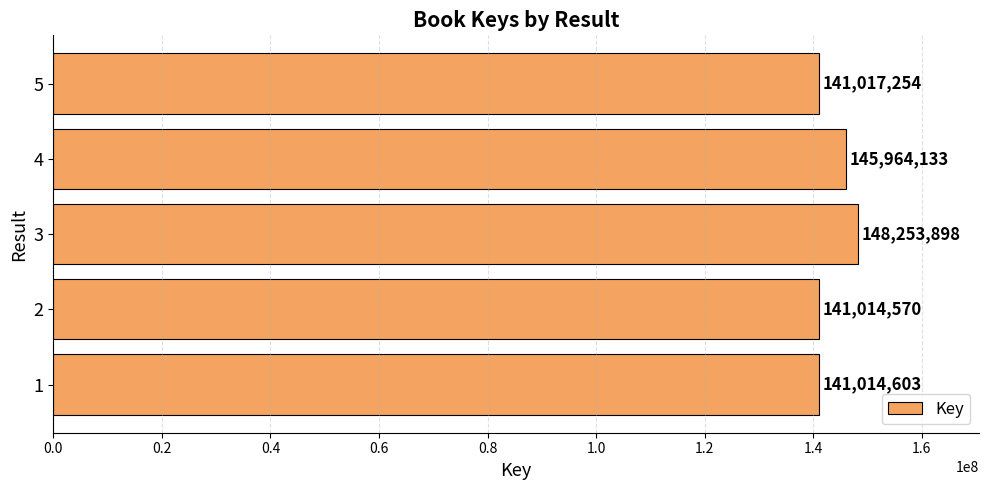

Read the value at 3.

148253898